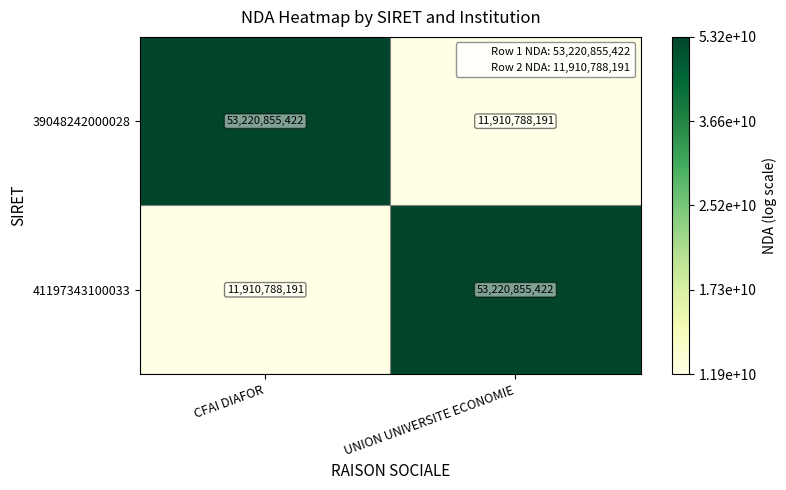

The 41197343100033 series shows 80645480883 at UNION UNIVERSITE ECONOMIE. True or false?

False